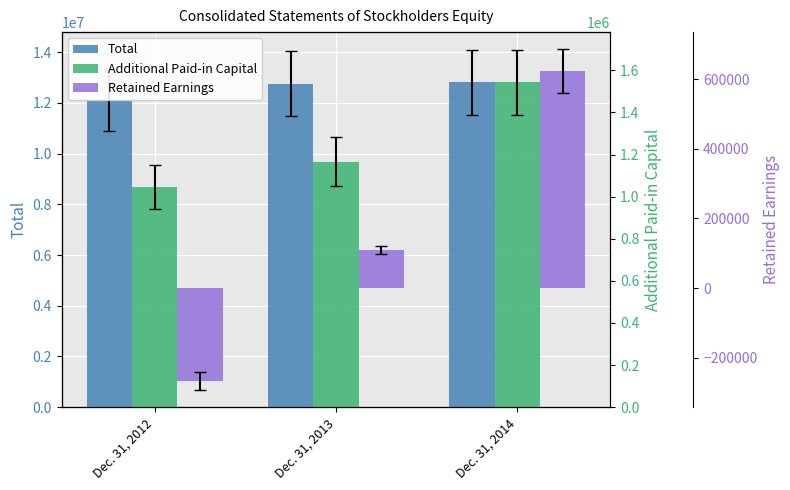

What is the maximum value shown in the chart?

12807369